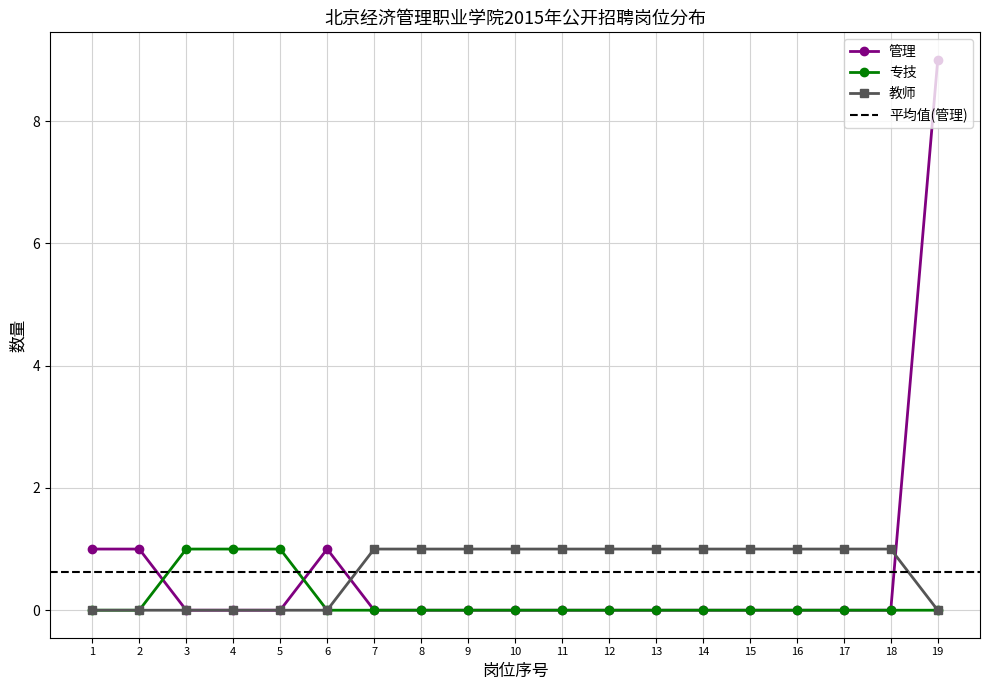

What is the difference between the 专技 values at 3 and 16?

1